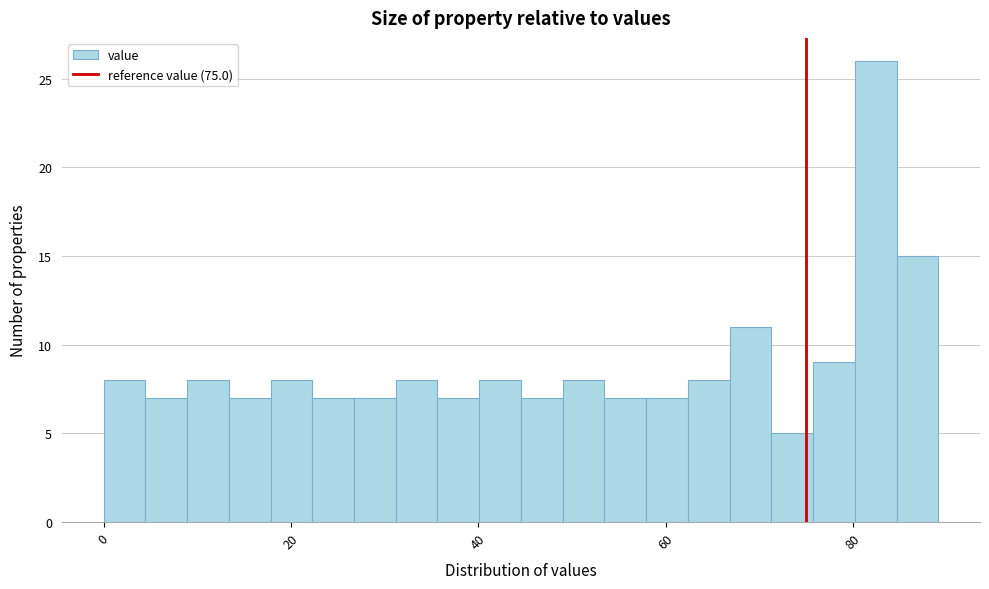

Read against the x-axis, roughly where is the centre of the tallest bar?

82